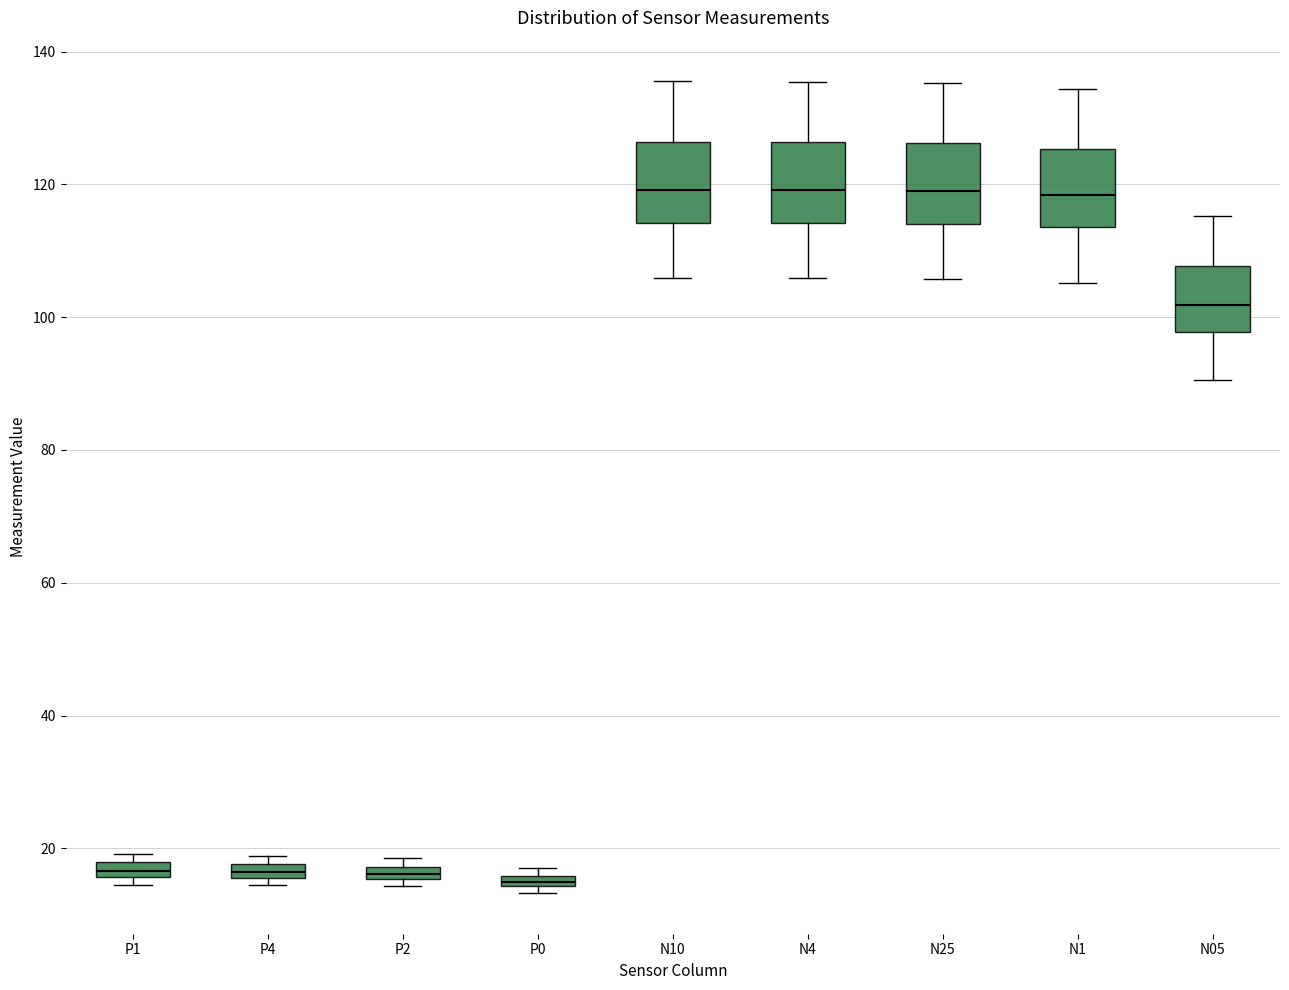

Where is the lower edge of the box for P2 on the y-axis? The values are not printed on the chart, so give them approximately, as read against the axis.

16